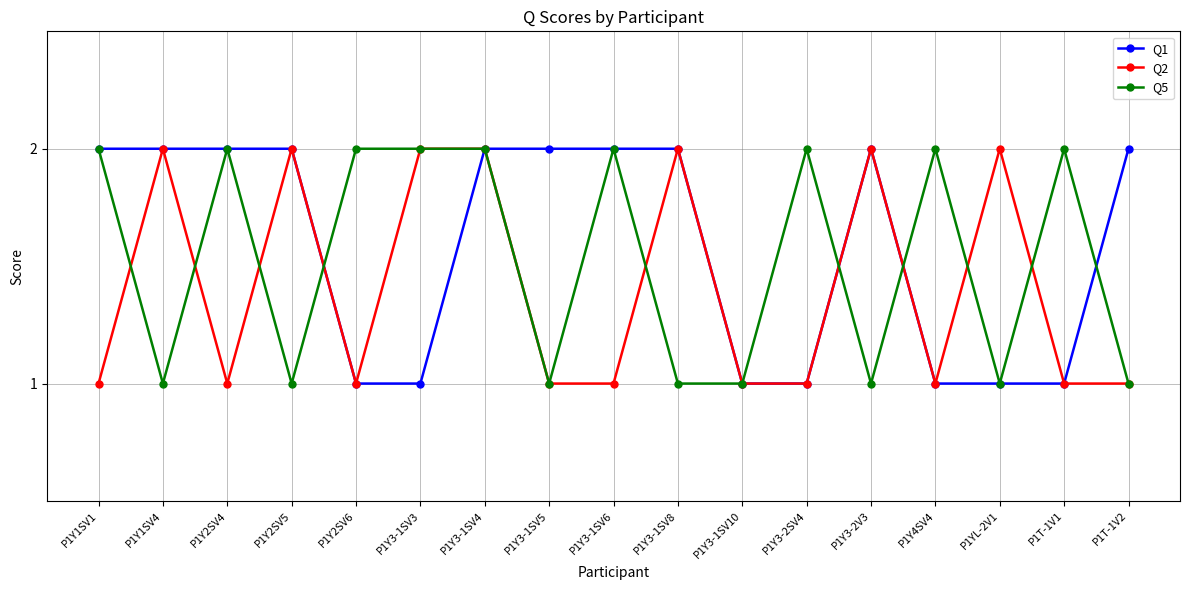

Reading left to right, list all the values displayed in this chart.

Q1: P1Y1SV1=2	P1Y1SV4=2	P1Y2SV4=2	P1Y2SV5=2	P1Y2SV6=1	P1Y3-1SV3=1	P1Y3-1SV4=2	P1Y3-1SV5=2	P1Y3-1SV6=2	P1Y3-1SV8=2	P1Y3-1SV10=1	P1Y3-2SV4=1	P1Y3-2V3=2	P1Y4SV4=1	P1YL-2V1=1	P1T-1V1=1	P1T-1V2=2
Q2: P1Y1SV1=1	P1Y1SV4=2	P1Y2SV4=1	P1Y2SV5=2	P1Y2SV6=1	P1Y3-1SV3=2	P1Y3-1SV4=2	P1Y3-1SV5=1	P1Y3-1SV6=1	P1Y3-1SV8=2	P1Y3-1SV10=1	P1Y3-2SV4=1	P1Y3-2V3=2	P1Y4SV4=1	P1YL-2V1=2	P1T-1V1=1	P1T-1V2=1
Q5: P1Y1SV1=2	P1Y1SV4=1	P1Y2SV4=2	P1Y2SV5=1	P1Y2SV6=2	P1Y3-1SV3=2	P1Y3-1SV4=2	P1Y3-1SV5=1	P1Y3-1SV6=2	P1Y3-1SV8=1	P1Y3-1SV10=1	P1Y3-2SV4=2	P1Y3-2V3=1	P1Y4SV4=2	P1YL-2V1=1	P1T-1V1=2	P1T-1V2=1